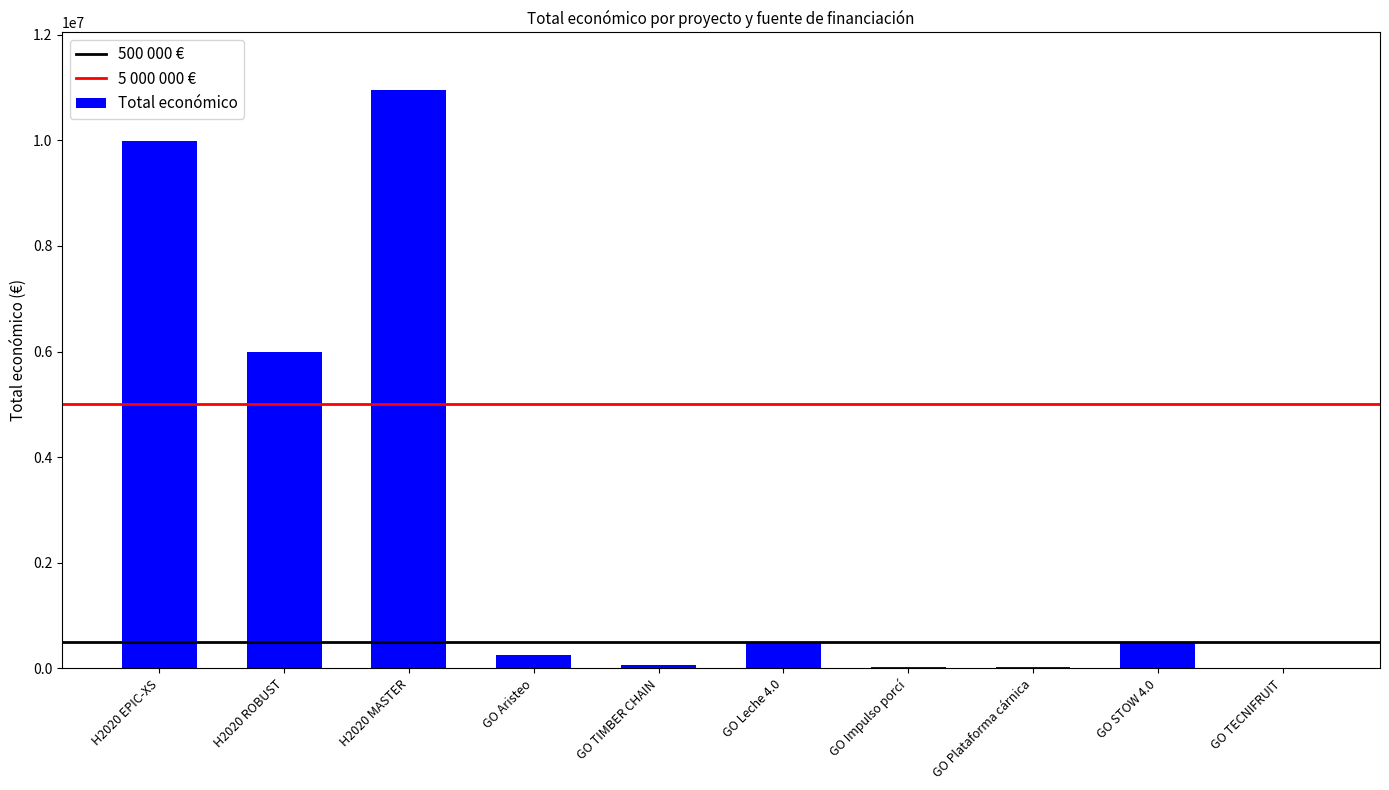

Where is the data nearest to the value 5477405?

H2020 ROBUST